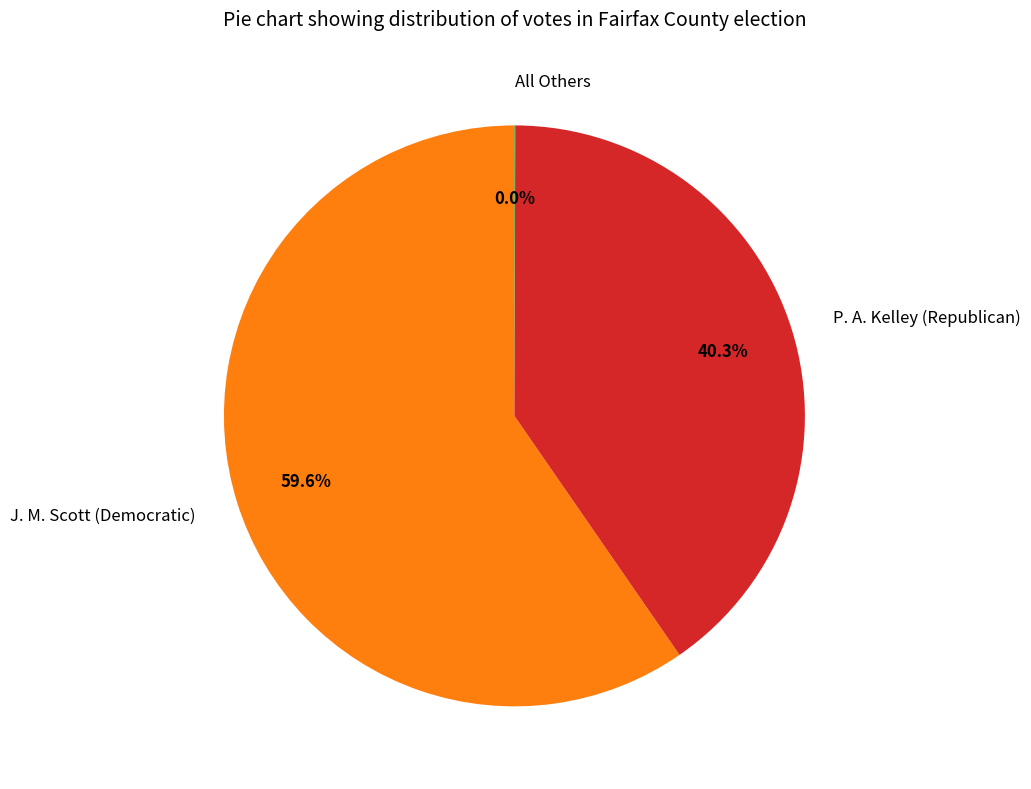

Approximately how many times larger is the value at J. M. Scott (Democratic) compared to P. A. Kelley (Republican)?

1.5